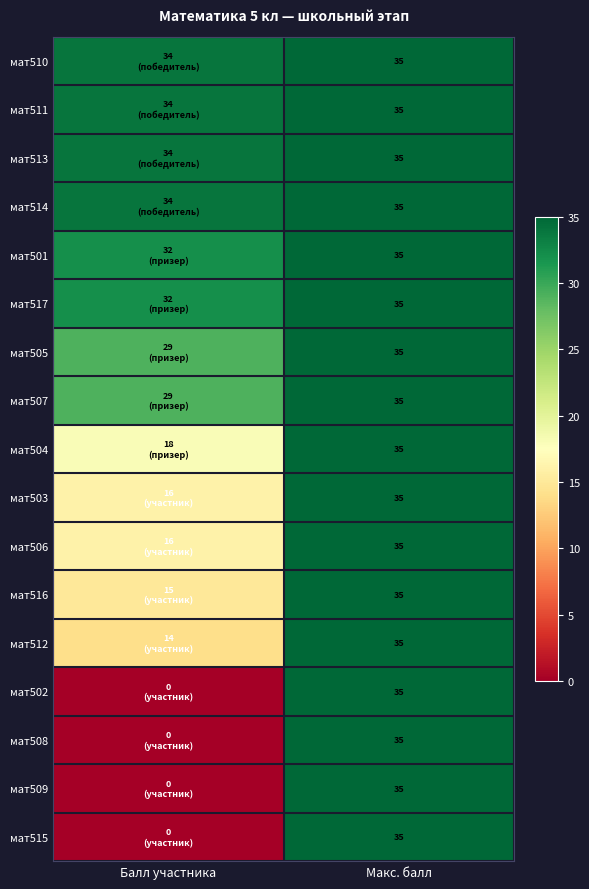

How many data points does each series have?

2